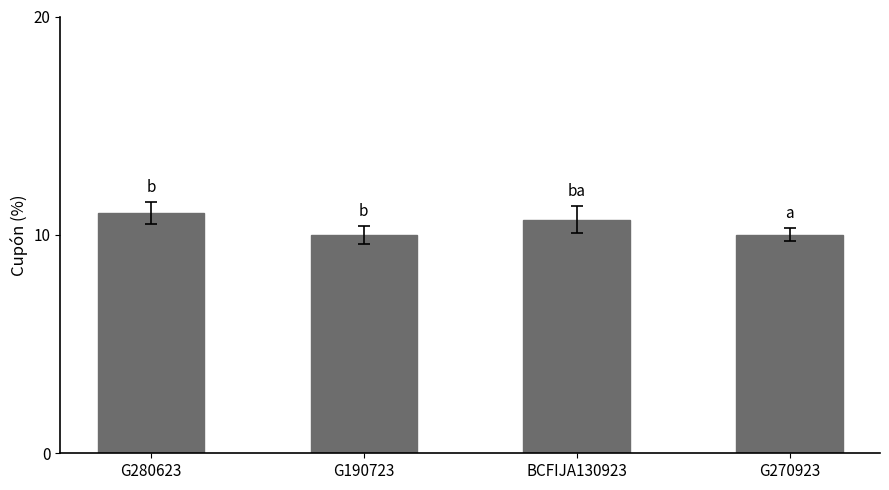

What is the maximum value shown in the chart?

11.0